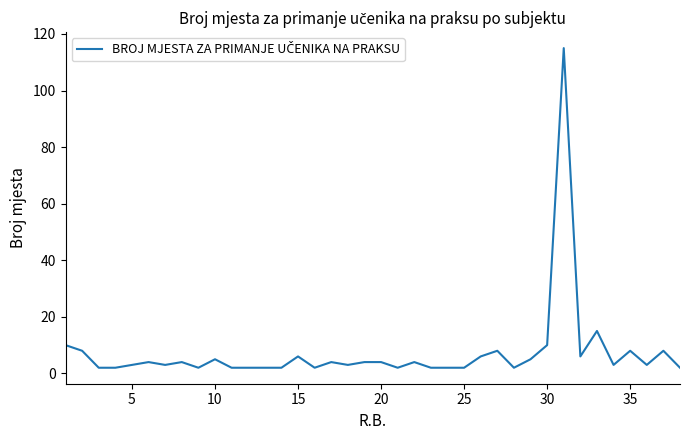

What is the minimum value shown in the chart?

2